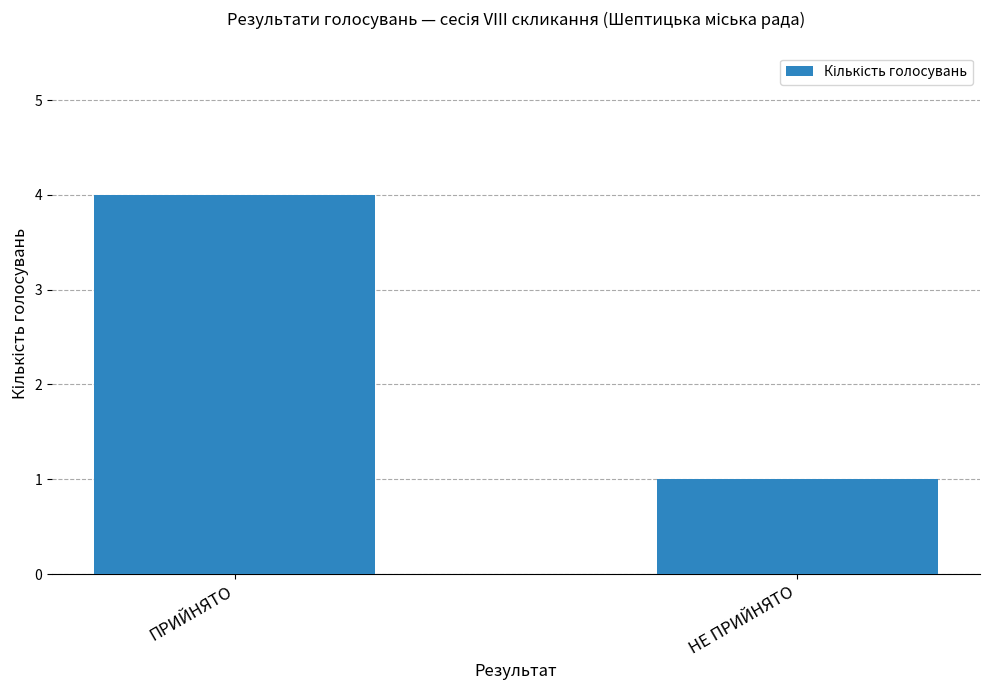

What is the label of the 2nd bar from the left?

НЕ ПРИЙНЯТО